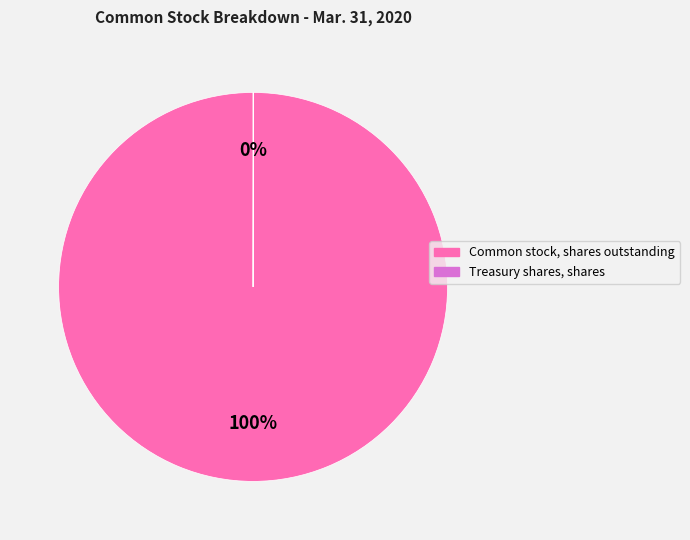

True or false: Common stock, shares outstanding accounts for 90% of the total.

False